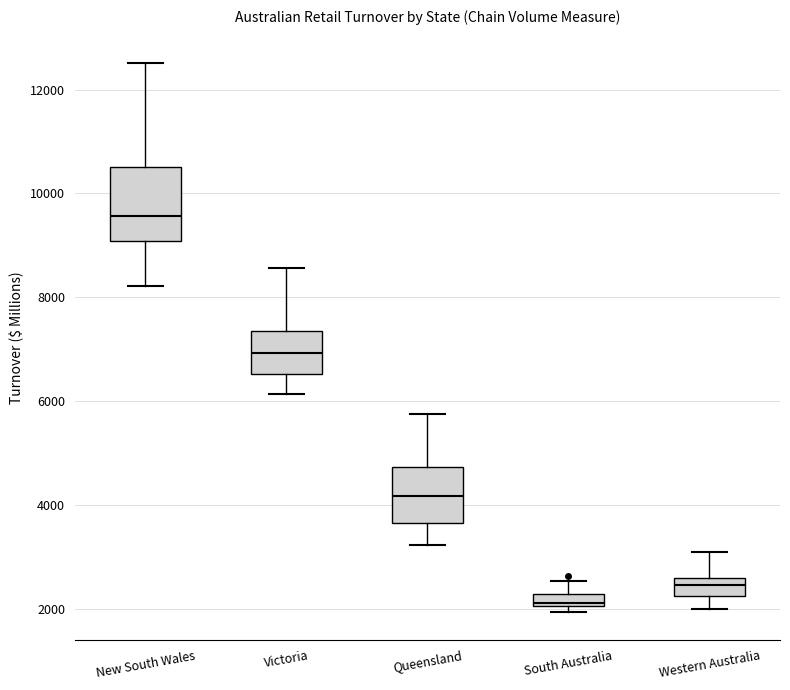

Which box's median line is the lowest?

South Australia